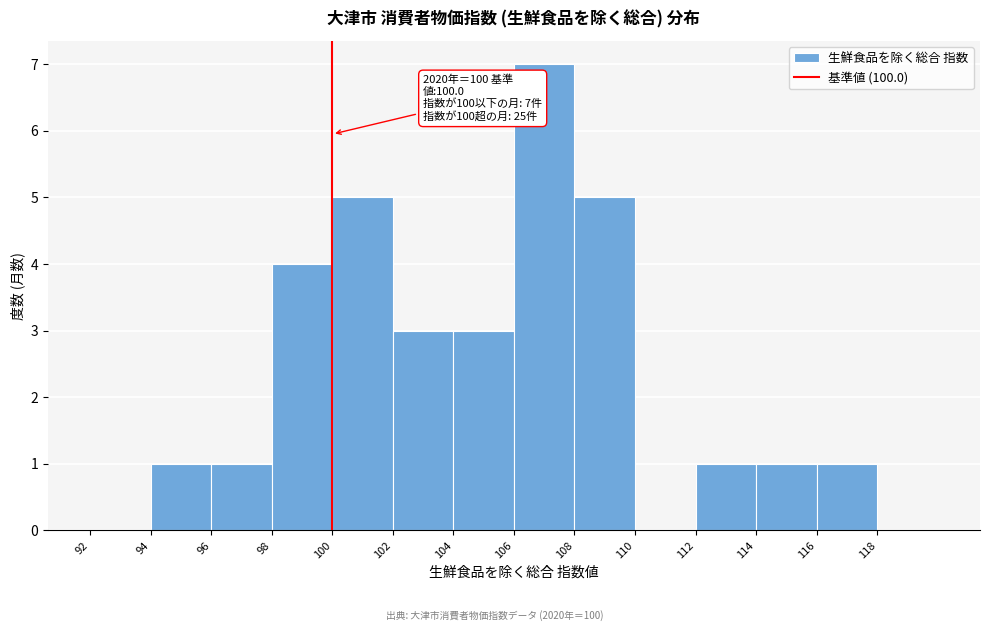

Over which range of the x-axis is the bar tallest?

106 to 108